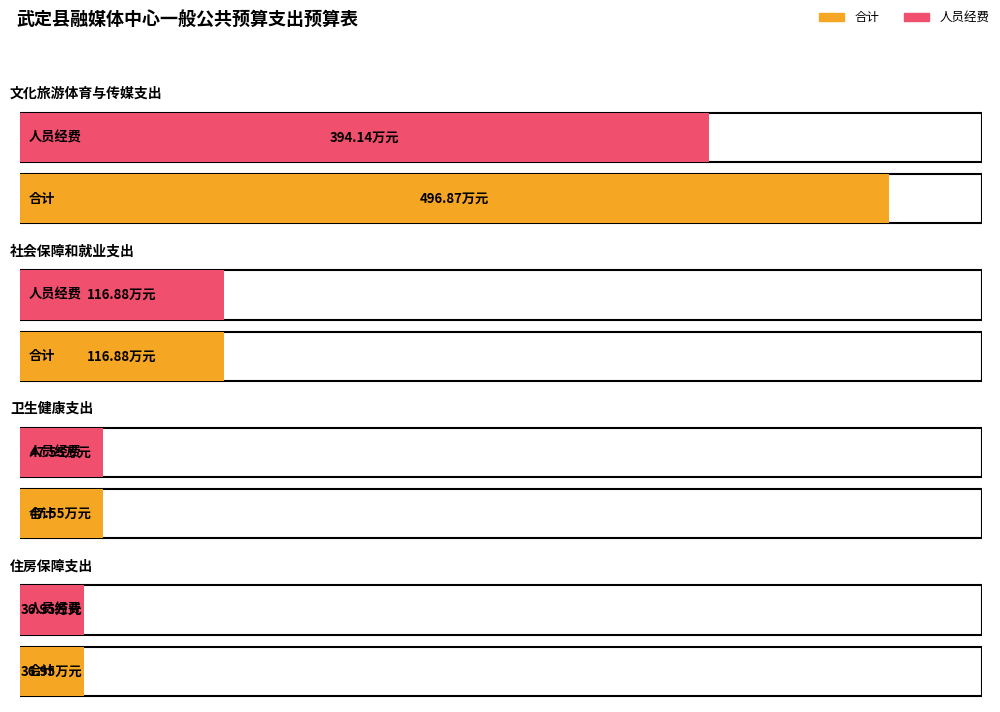

What is the difference between the 合计 values at 社会保障和就业支出 and 住房保障支出?

79.9